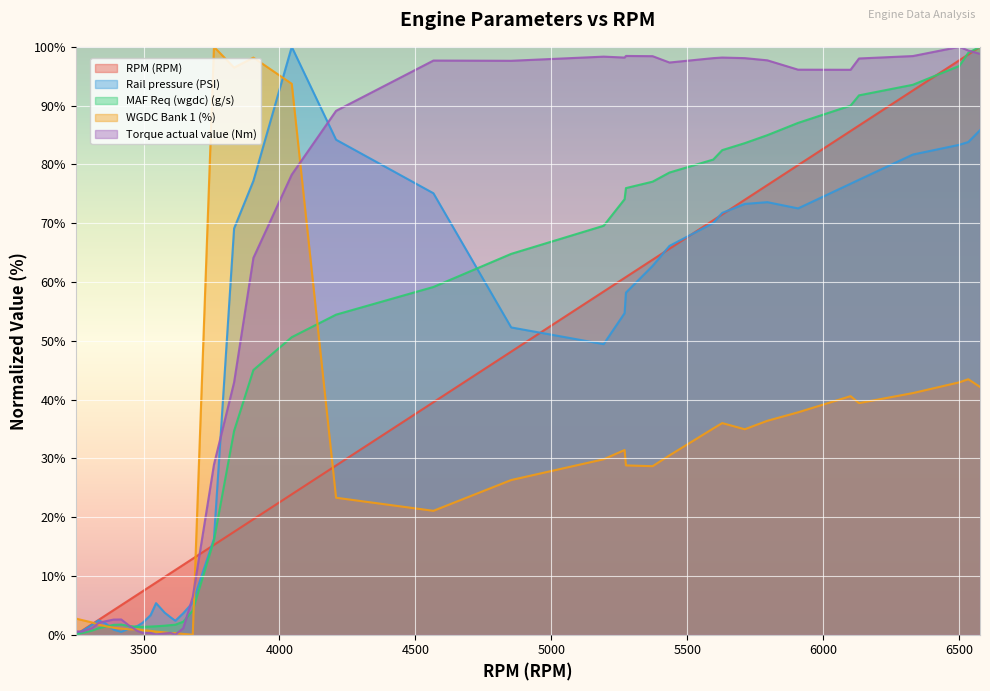

At which category is the sum across all series the highest?

6576